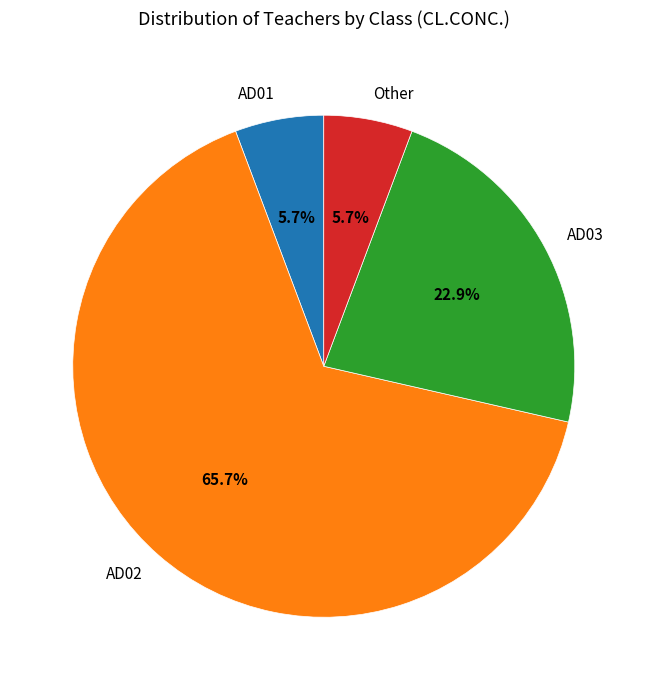

What percentage is NOT represented by Other?

94.3%